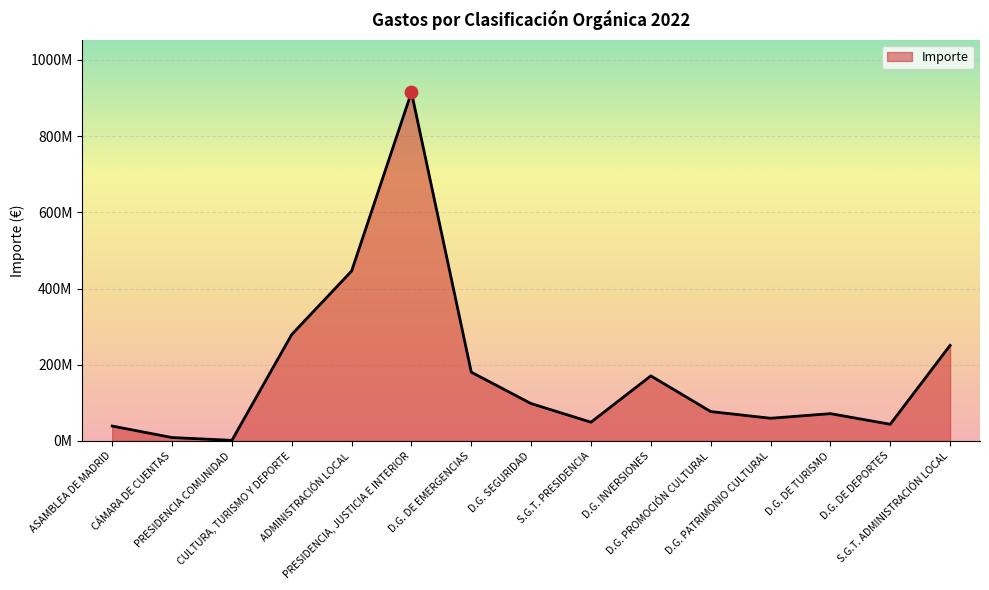

What is the change in value from D.G. SEGURIDAD to S.G.T. ADMINISTRACIÓN LOCAL?

+152751582